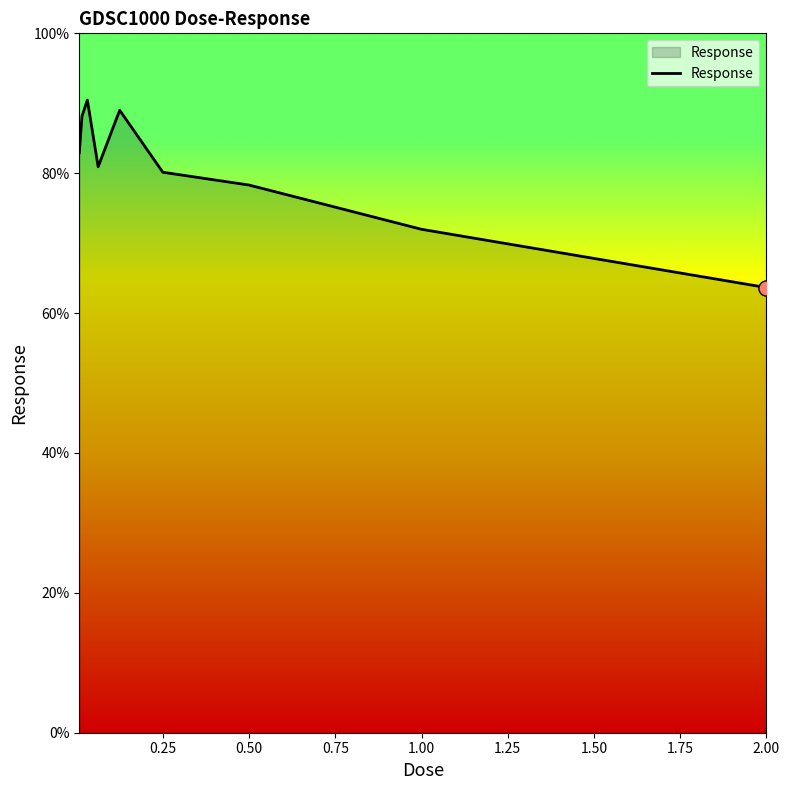

What is the maximum value shown in the chart?

90.5